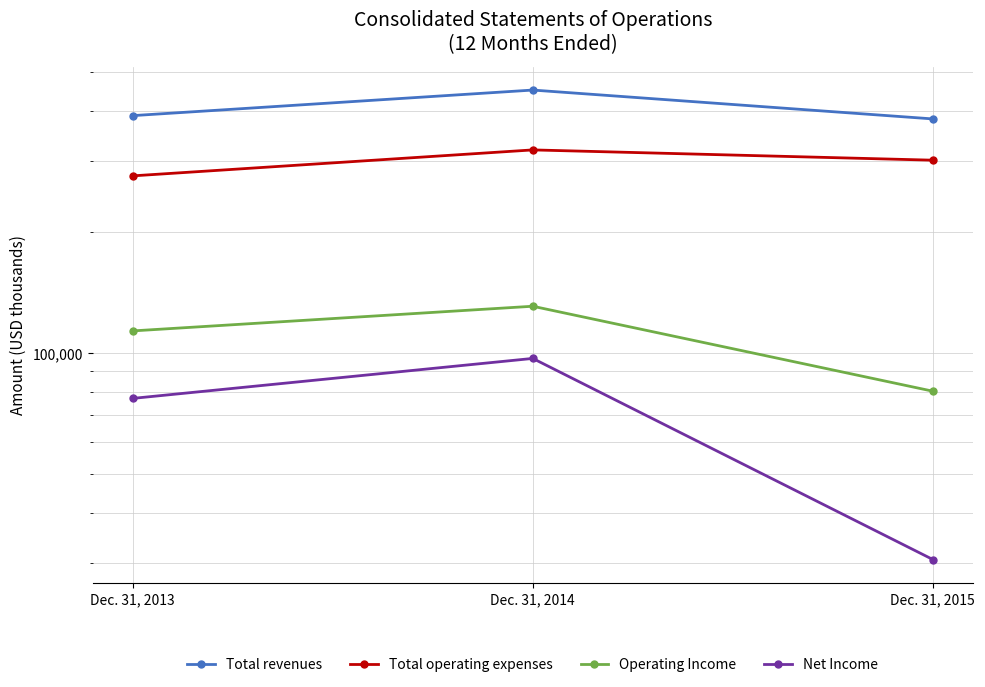

Does the chart display data point markers on the line(s)?

Yes